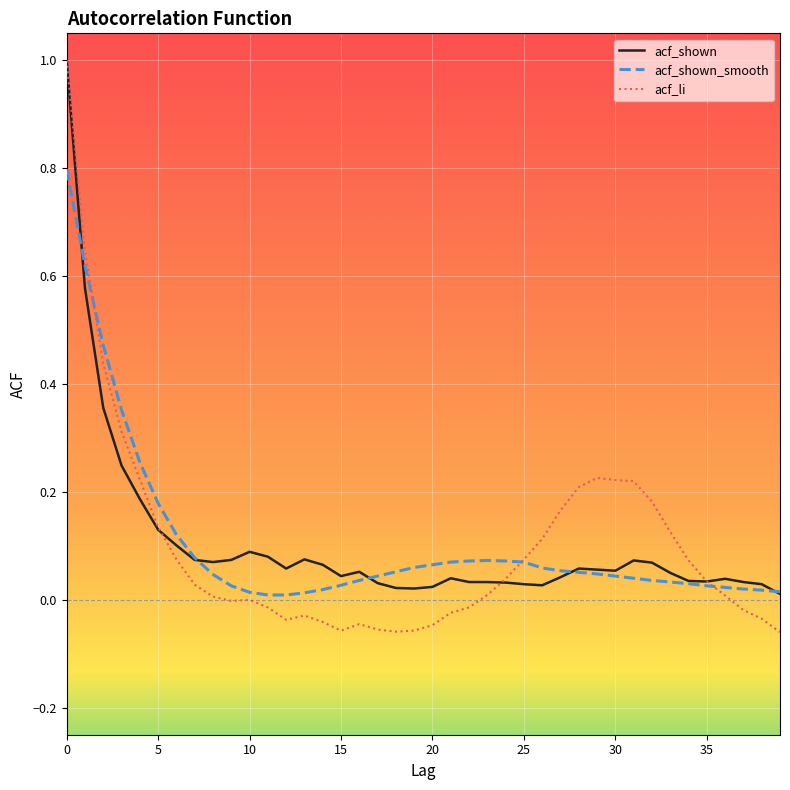

Which series has the widest spread of values?

acf_li